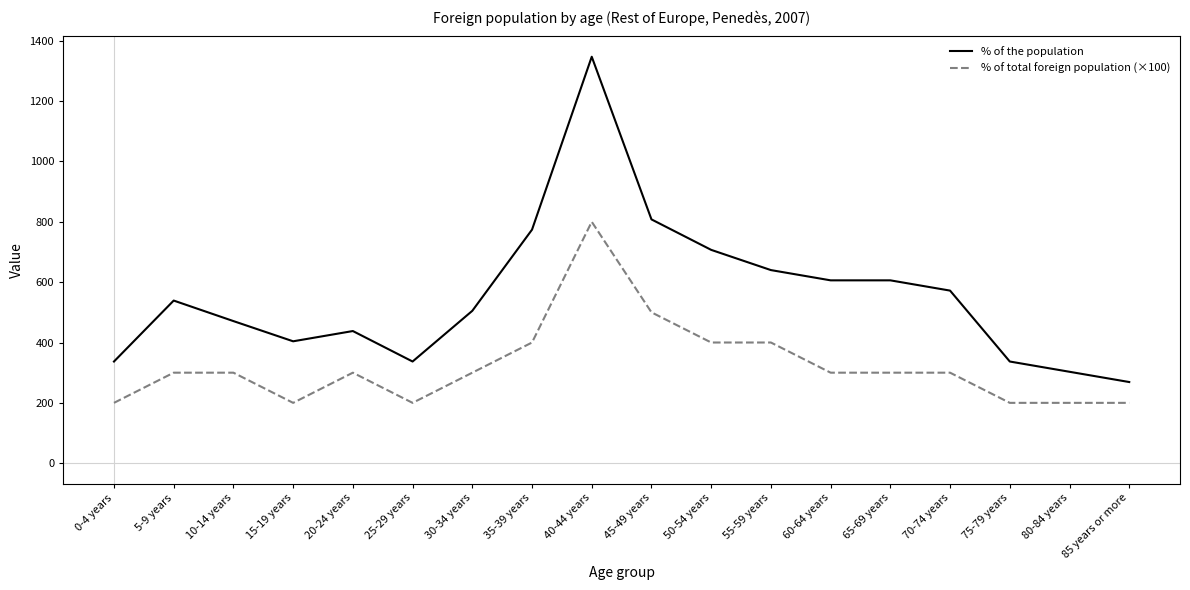

What is the difference between the highest and lowest values at 80-84 years?

103